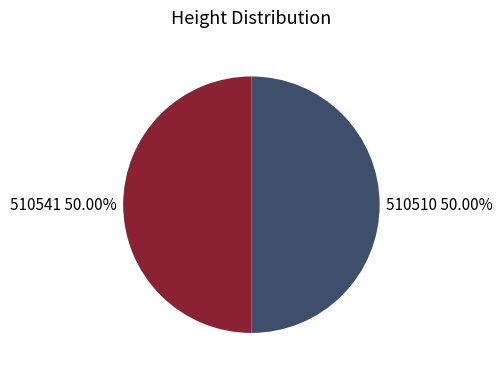

What percentage is NOT represented by 510541?

50.0%